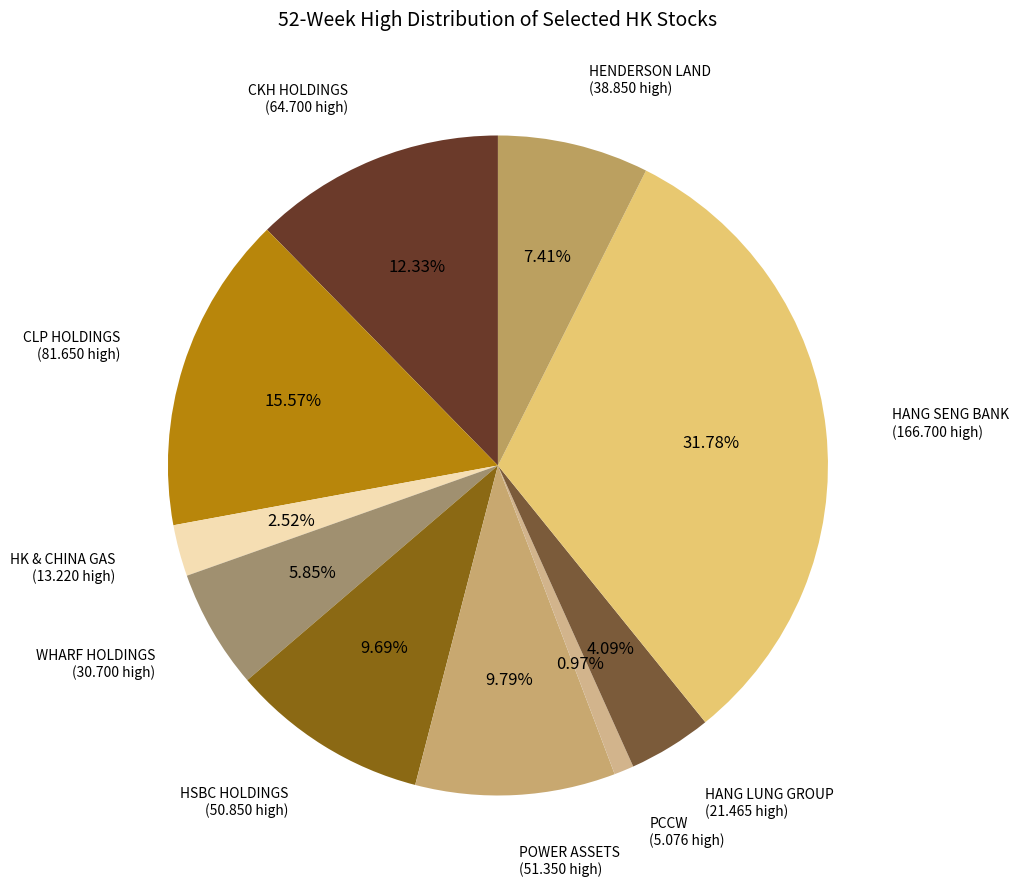

Is there any slice that represents more than half of the pie?

No